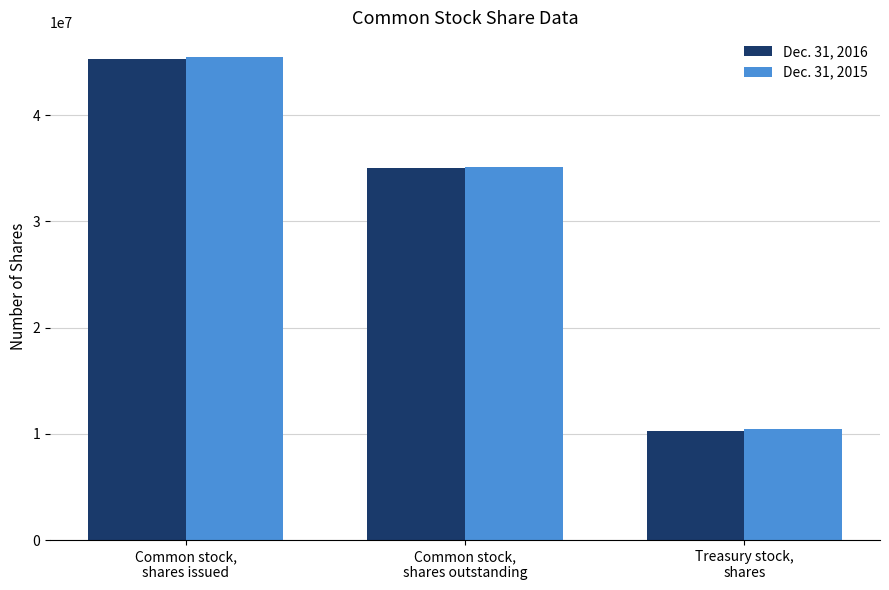

What is the approximate value of Dec. 31, 2016 at Treasury stock,
shares, to the nearest 50?

10272000